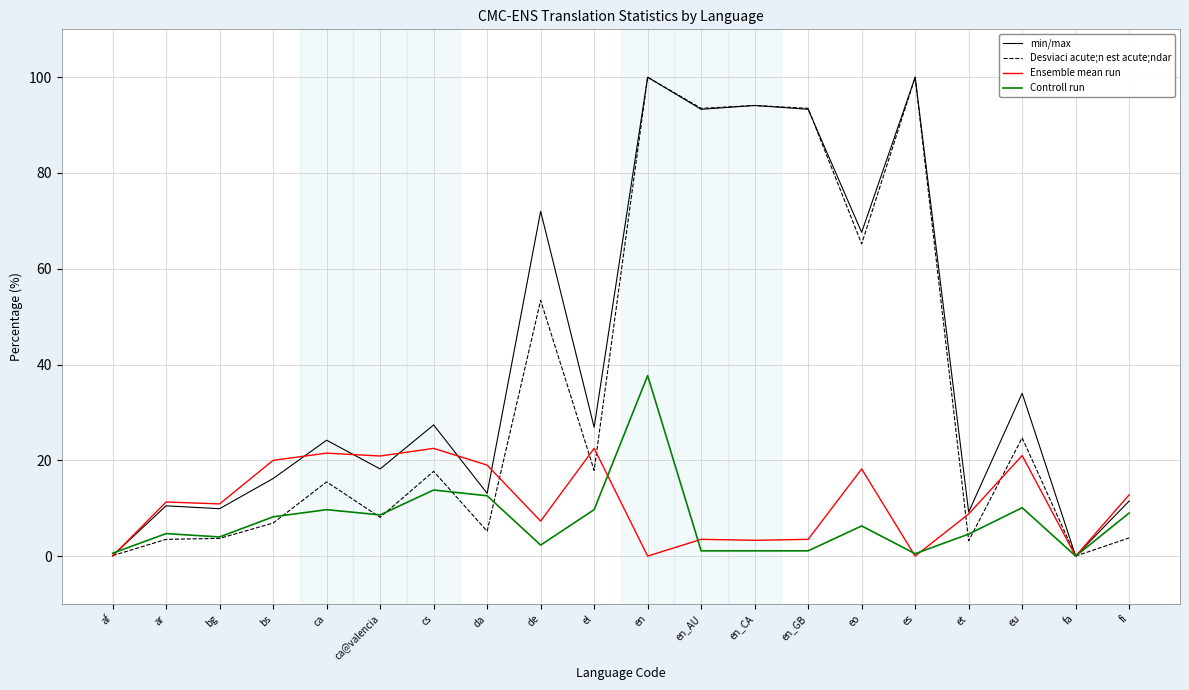

Which series has the largest total across all categories?

min/max